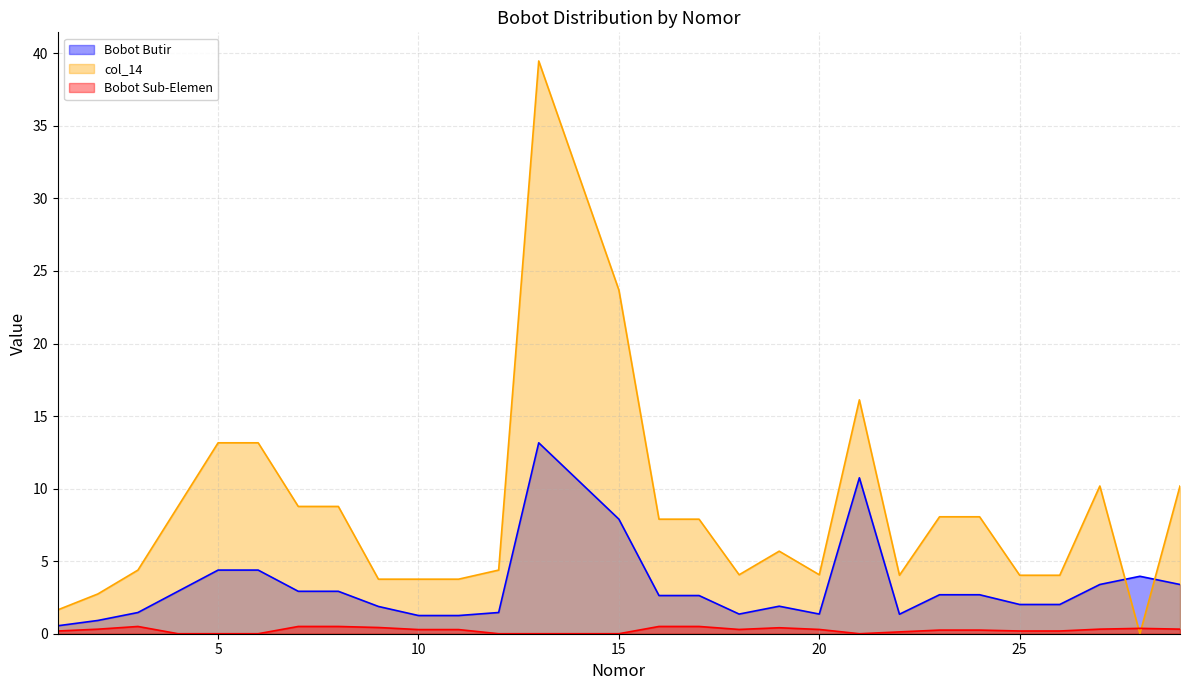

What are all the series names shown in the legend?

Bobot Butir, col_14, Bobot Sub-Elemen